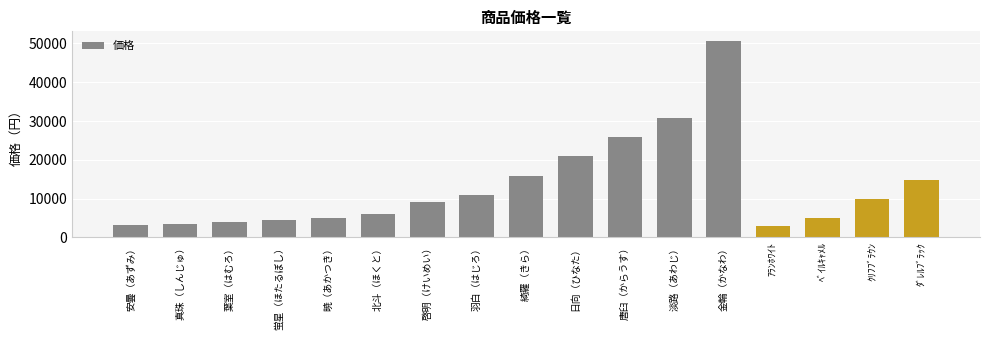

What is the change in value from 啓明（けいめい） to ﾀﾞﾚﾙﾌﾞﾗｯｸ?

+5896